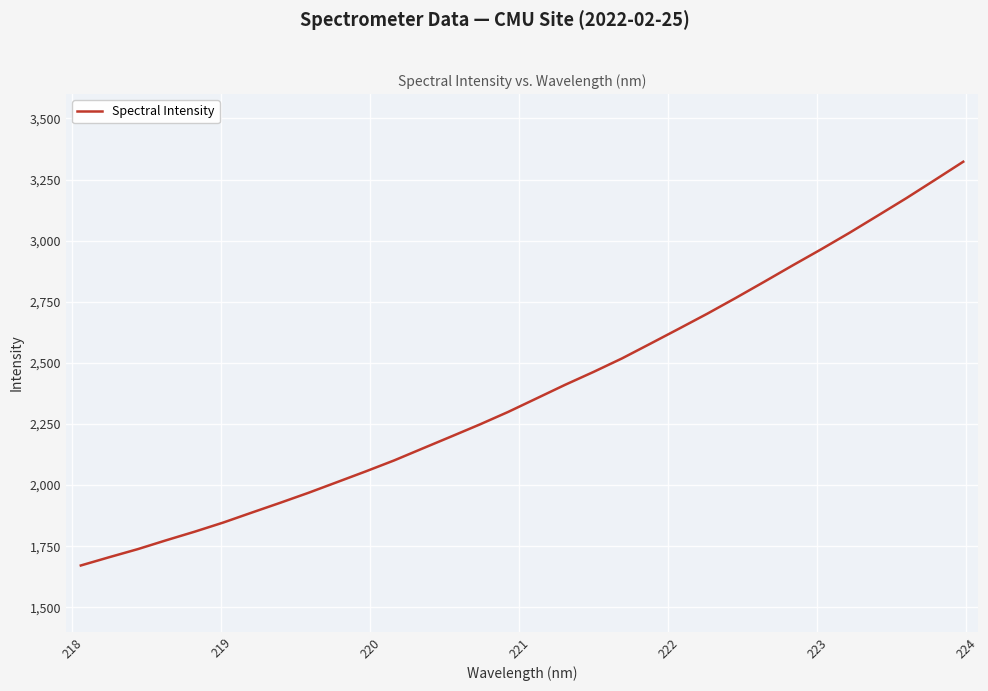

What is the difference between the maximum and minimum values?

1651.8